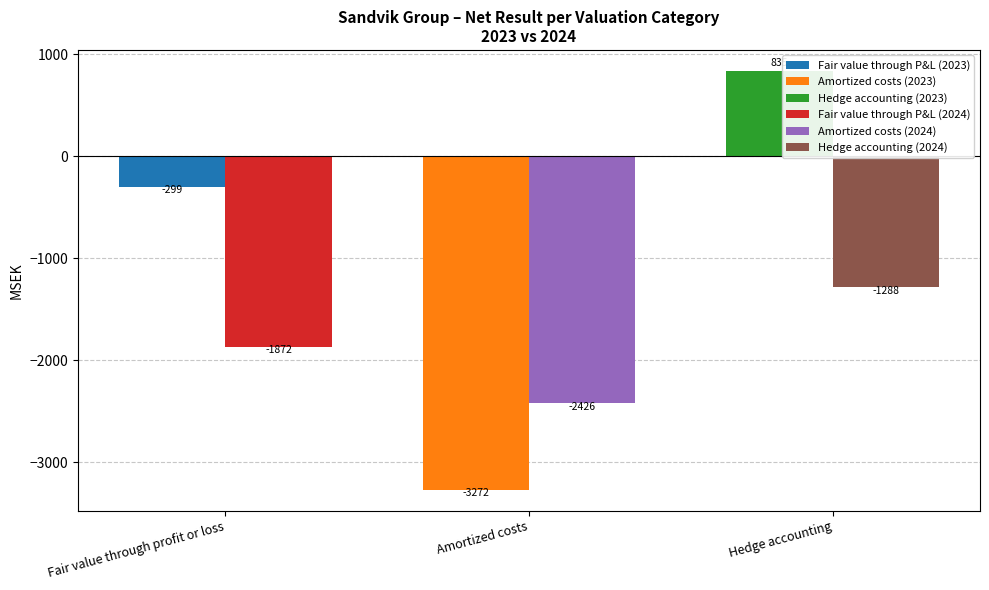

At which label does 2023 reach its peak?

Hedge accounting